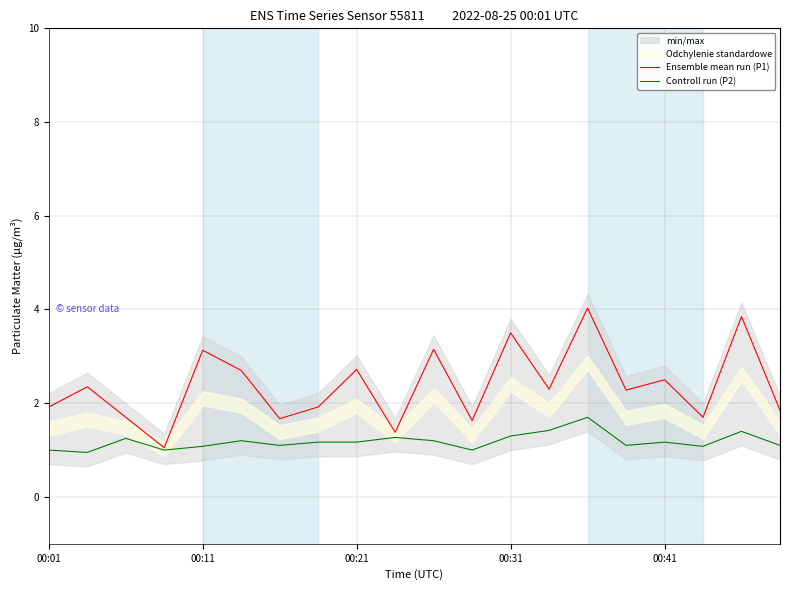

What is the highest value of the Controll run (P2) series?

1.7